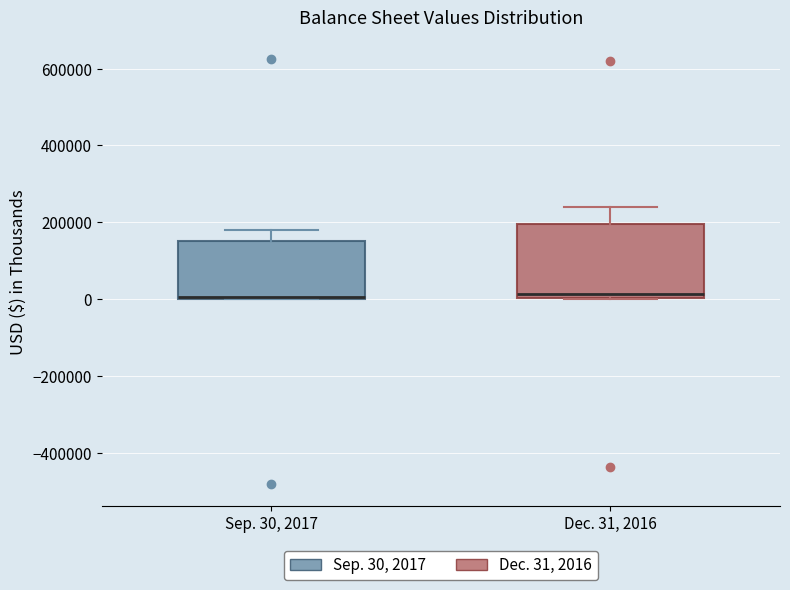

Where does the upper whisker of the box for Dec. 31, 2016 end on the y-axis? The values are not printed on the chart, so give them approximately, as read against the axis.

240000